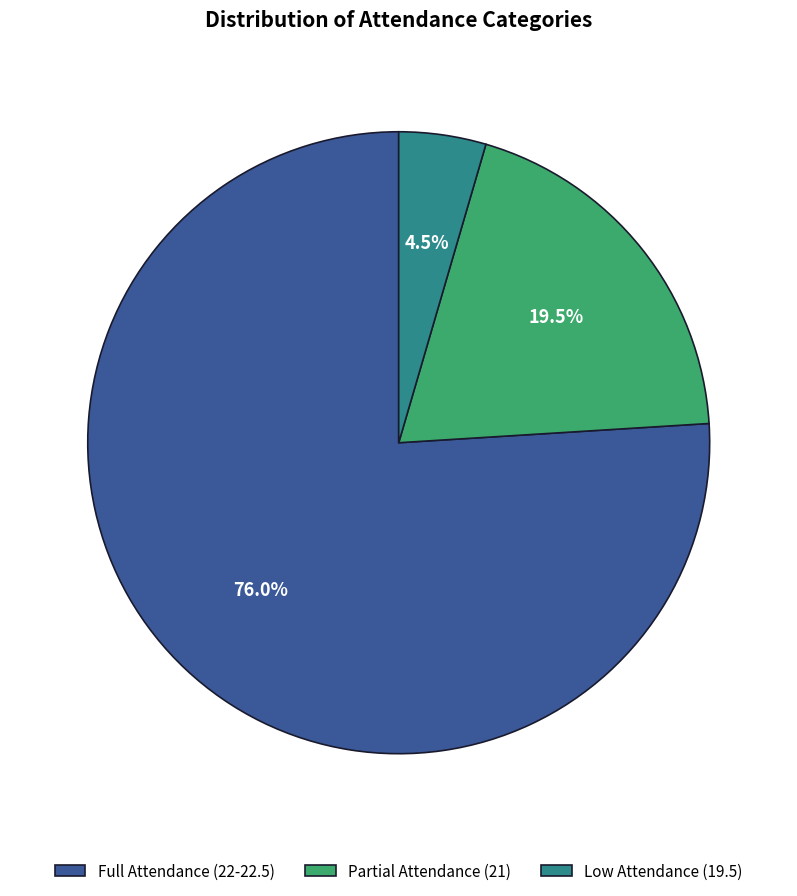

What is the ratio of the value at Partial Attendance (21) to the value at Low Attendance (19.5)?

4.3